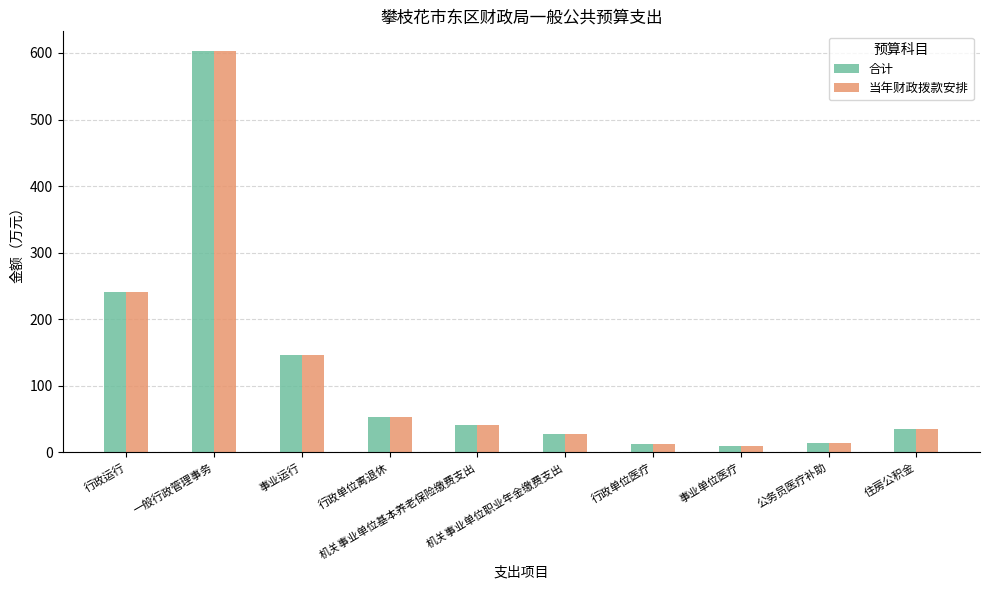

Where does the 合计 series first go above 41?

行政运行